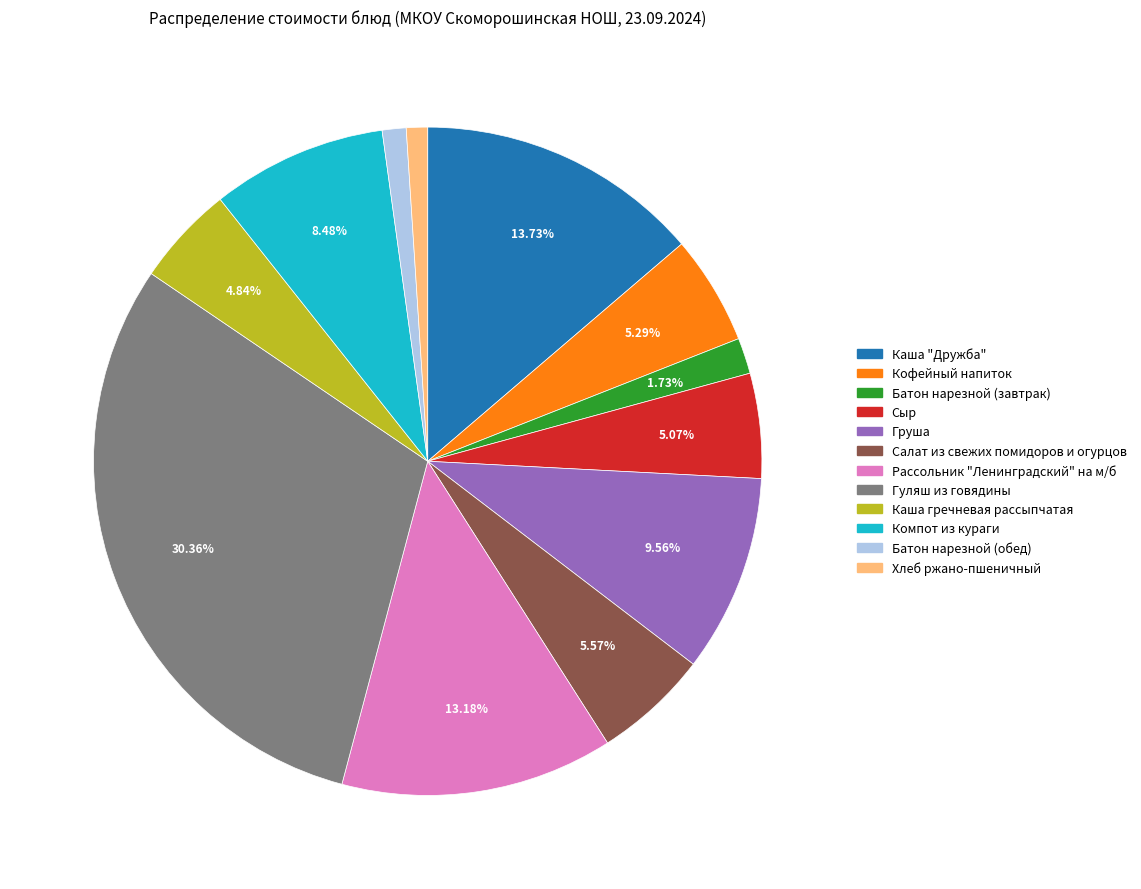

To the nearest percent, what is the combined percentage of Сыр and Гуляш из говядины?

35%